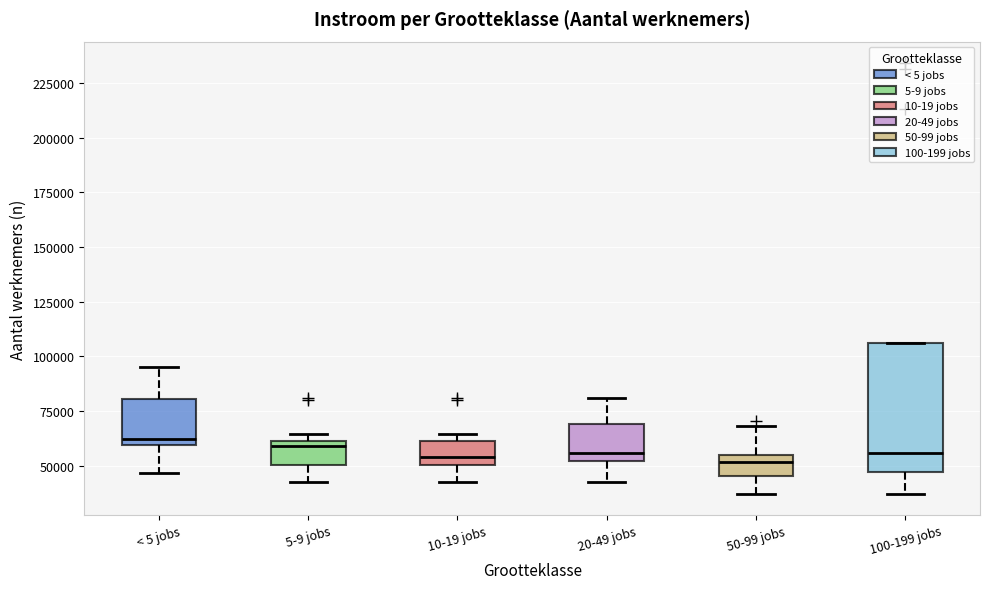

Which box is the tallest, from its lower edge to its upper edge?

100-199 jobs